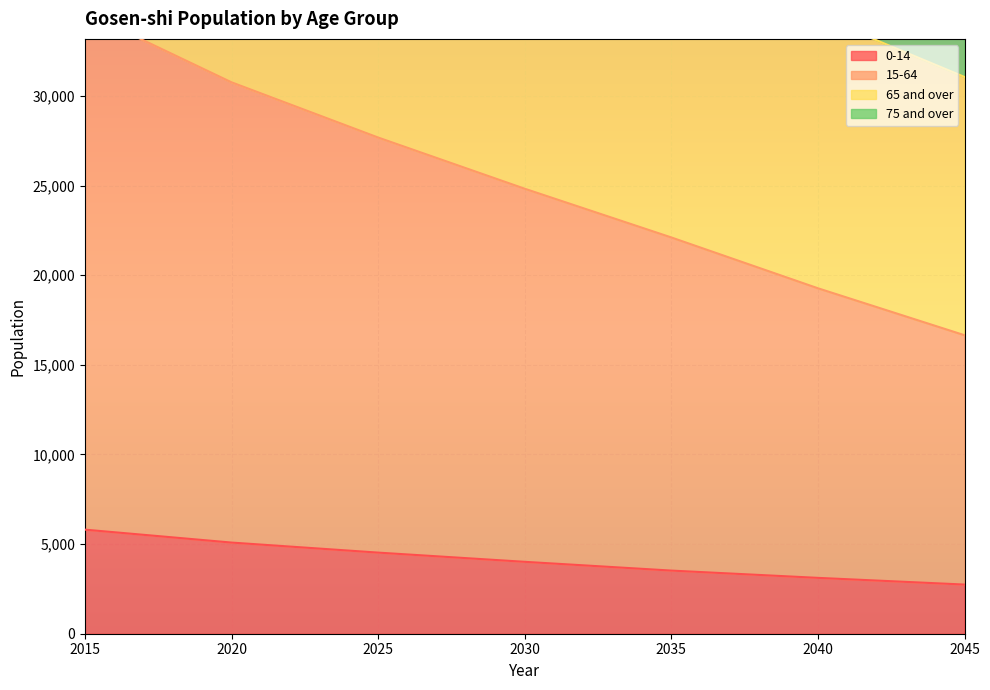

True or false: 0-14 and 15-64 intersect in this chart.

False